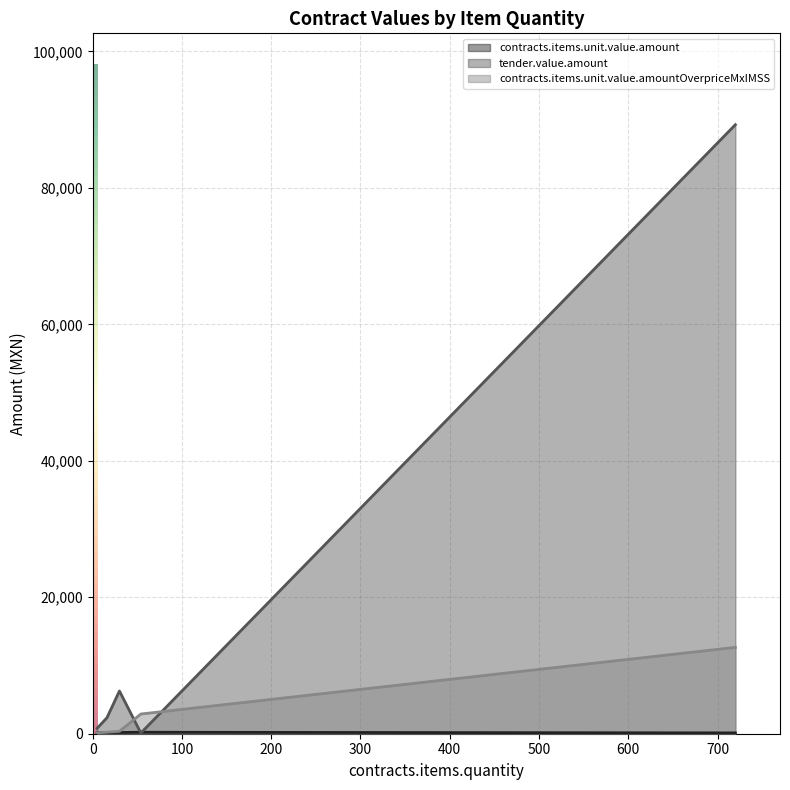

How many times do contracts.items.unit.value.amountOverpriceMxIMSS and tender.value.amount cross each other?

2